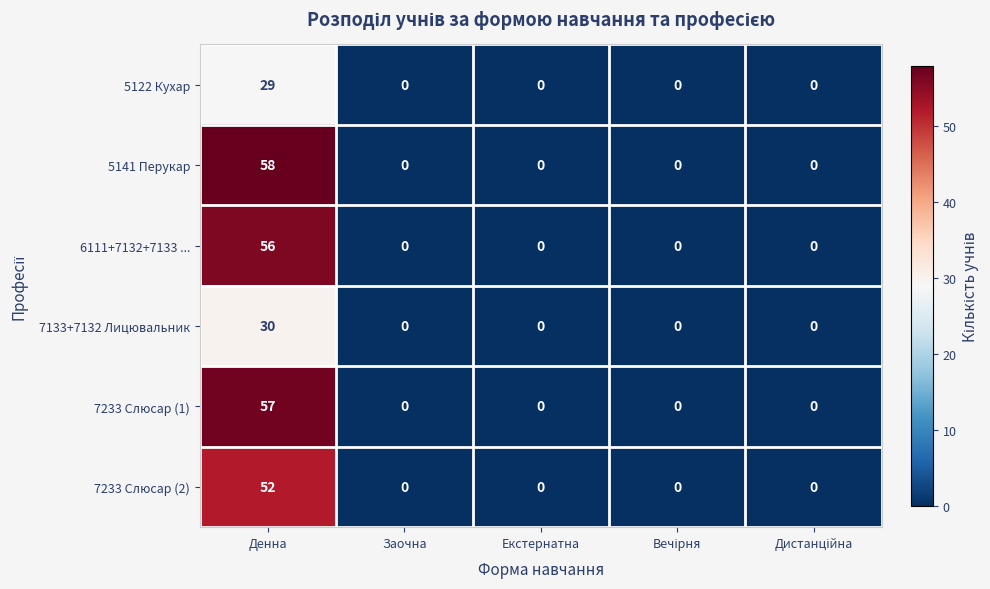

At which category is the sum across all series the highest?

Денна